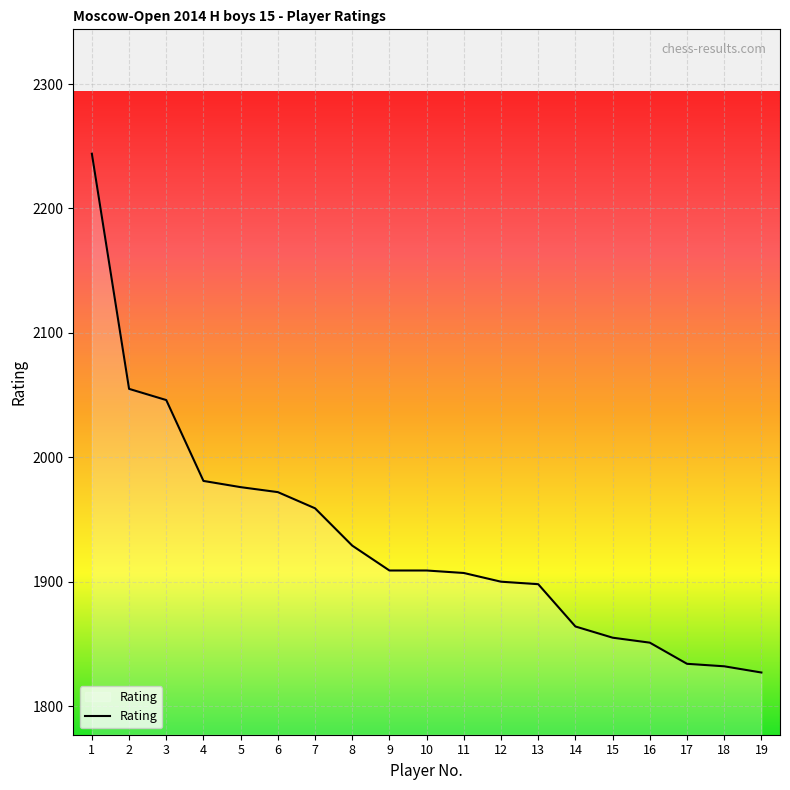

What is the difference between the values at 10 and 14?

45